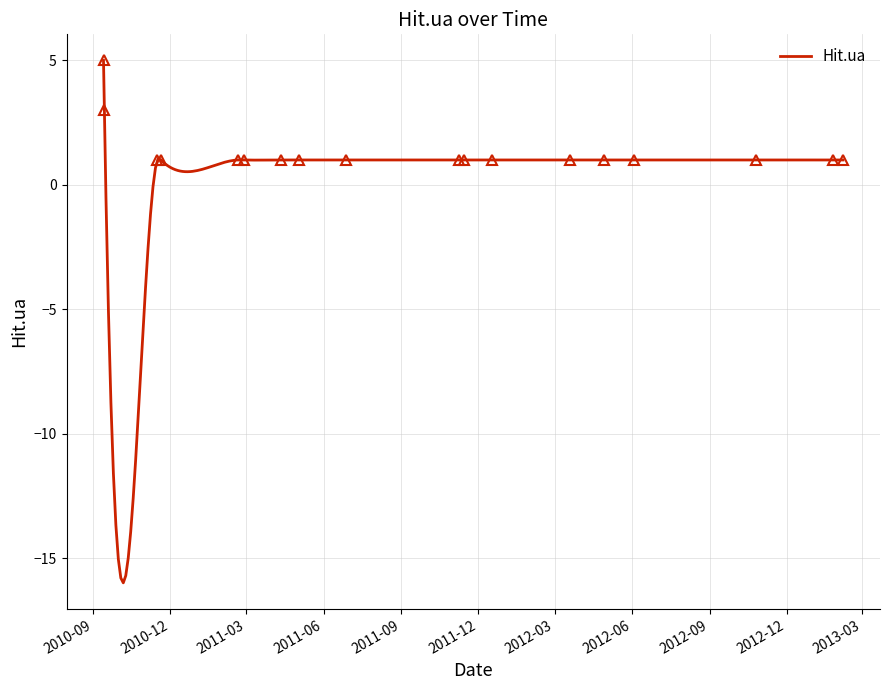

Which label corresponds to the smallest value in the chart?

2010-11-16